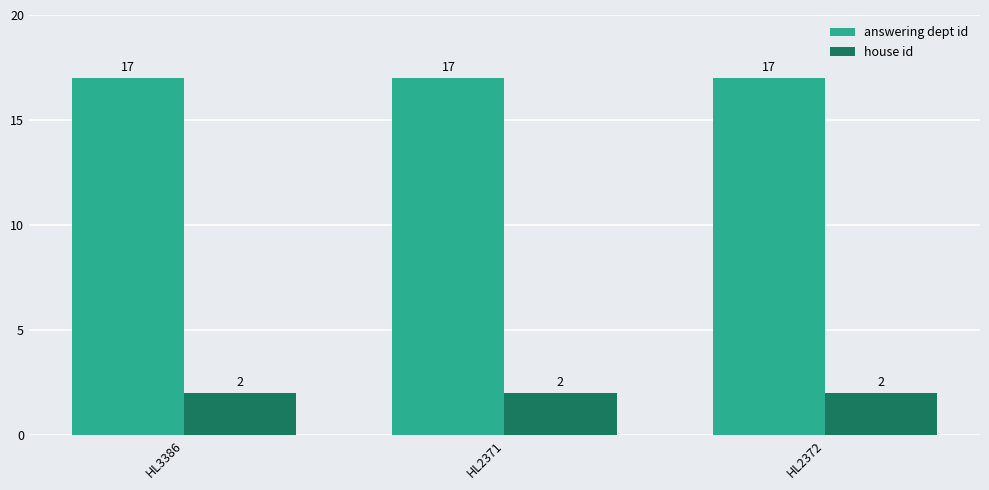

What is the label of the 3rd bar from the right?

HL3386